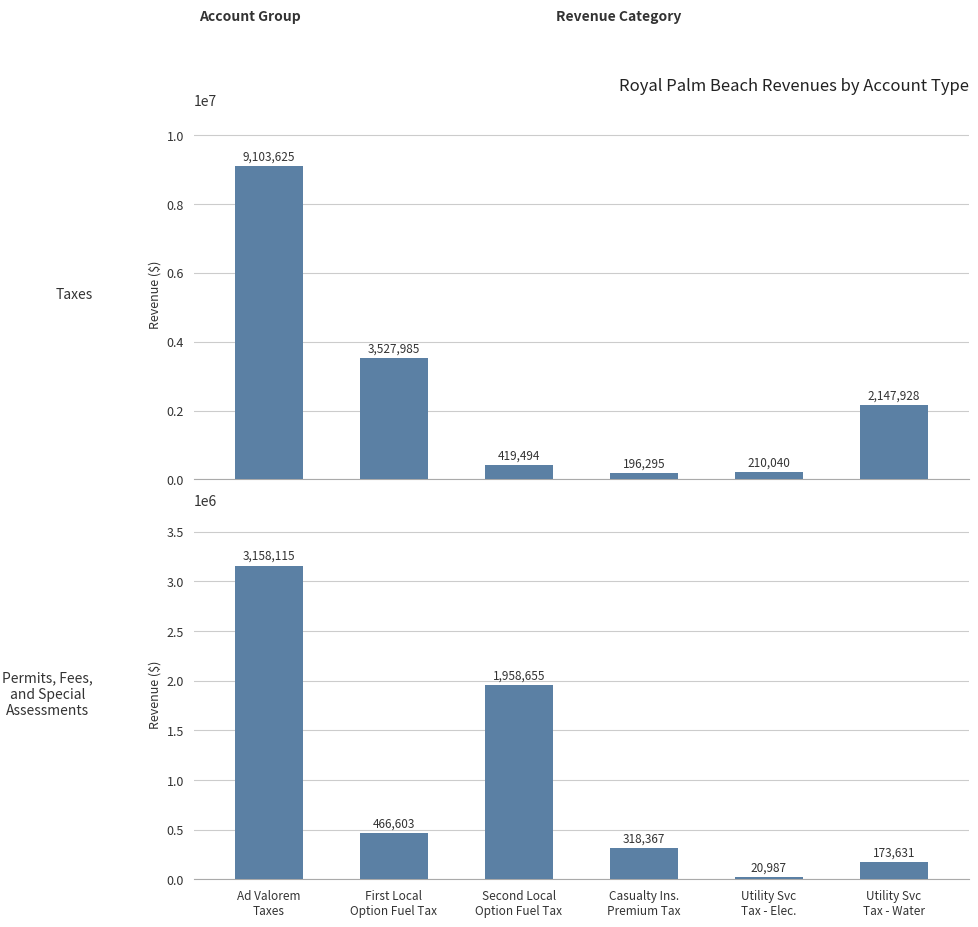

Reading right to left, transcribe all the data shown in this chart.

Taxes: 2147928	210040	196295	419494	3527985	9103625
Permits, Fees, and Special Assessments: 173631	20987	318367	1958655	466603	3158115